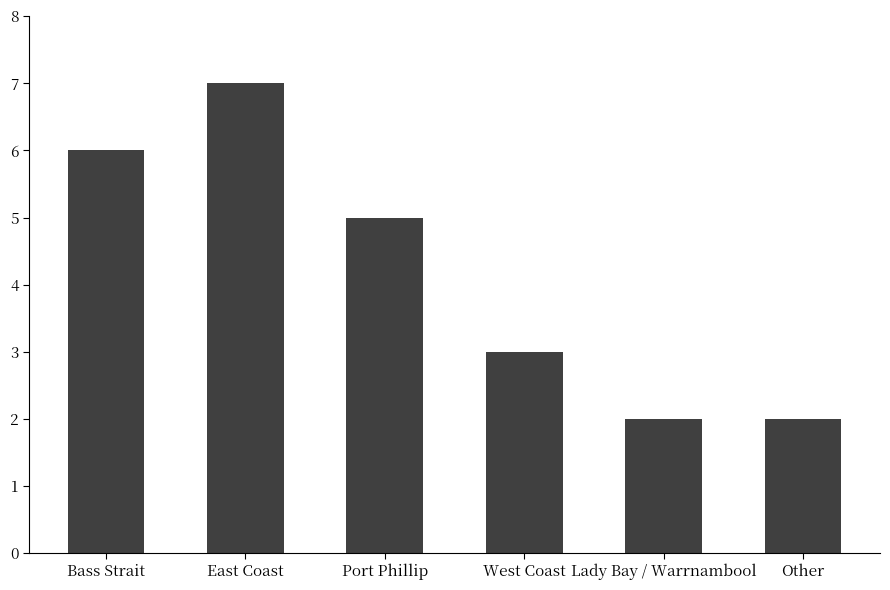

How many values are between 2 and 6?

5